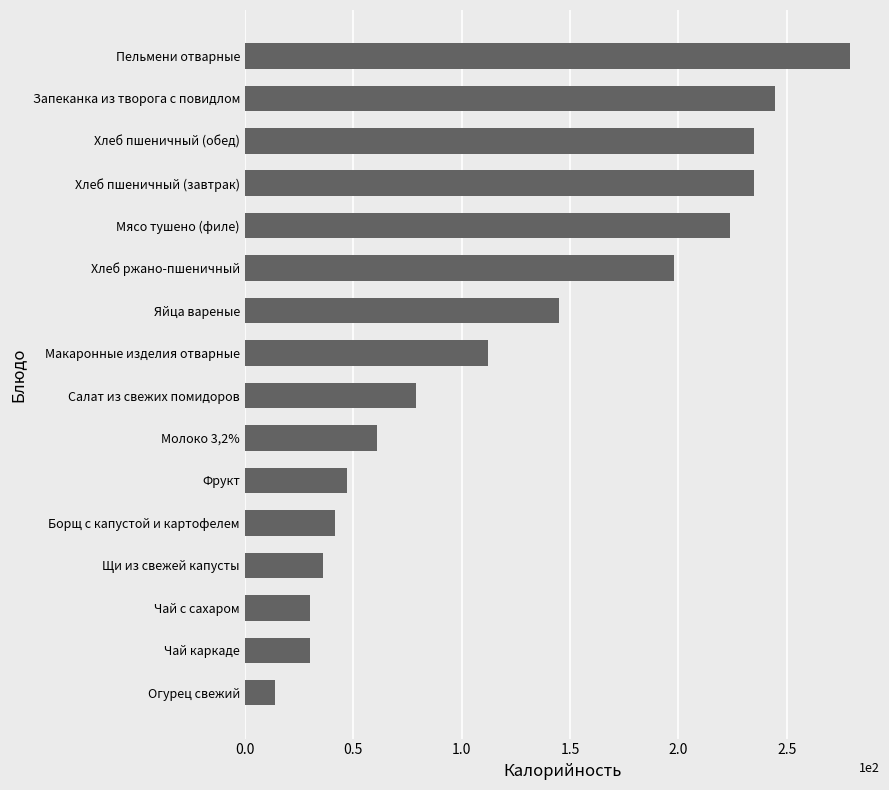

What is the difference between the values at Хлеб пшеничный (обед) and Пельмени отварные?

44.0